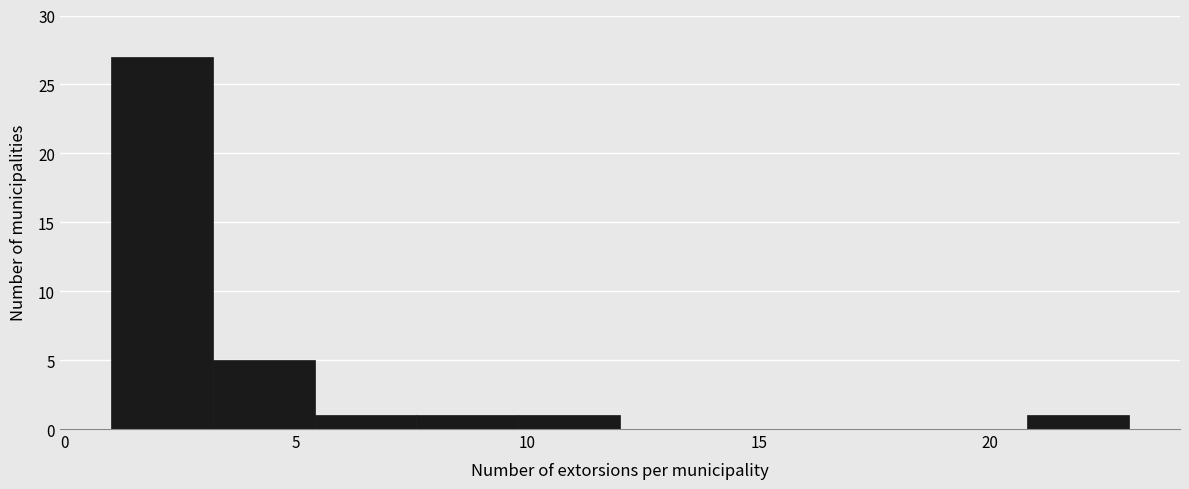

Reading left to right, list every bar in this chart as the range it spans on the x-axis followed by its height. Neither the bar edges nor the heights are printed on the chart, so give them approximately, as read against the axes.

1.0 to 3.2: 27
3.2 to 5.4: 5
5.4 to 7.6: 1
7.6 to 9.8: 1
9.8 to 12.0: 1
12.0 to 14.2: 0
14.2 to 16.4: 0
16.4 to 18.6: 0
18.6 to 20.8: 0
20.8 to 23.0: 1